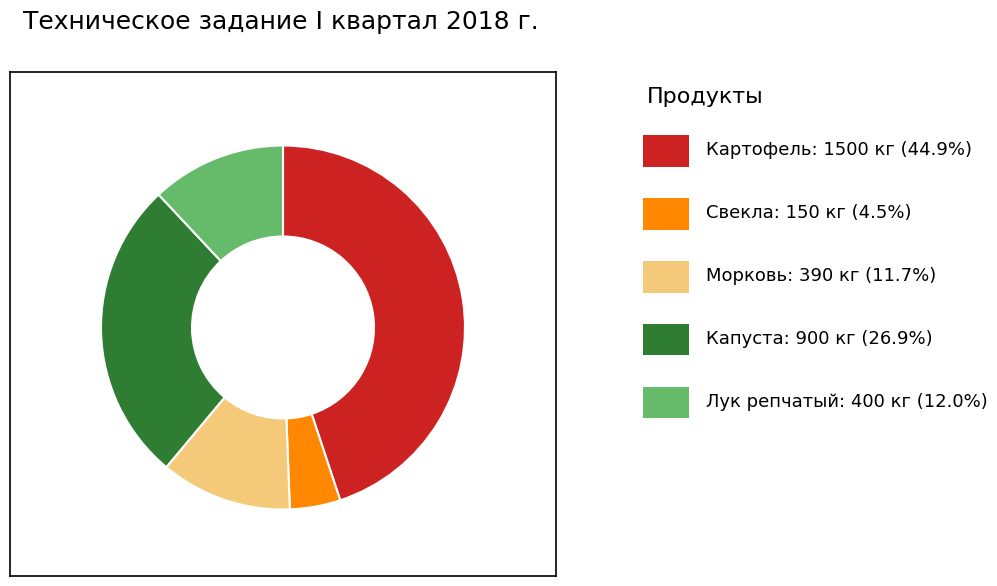

Is there a majority slice in this chart?

No